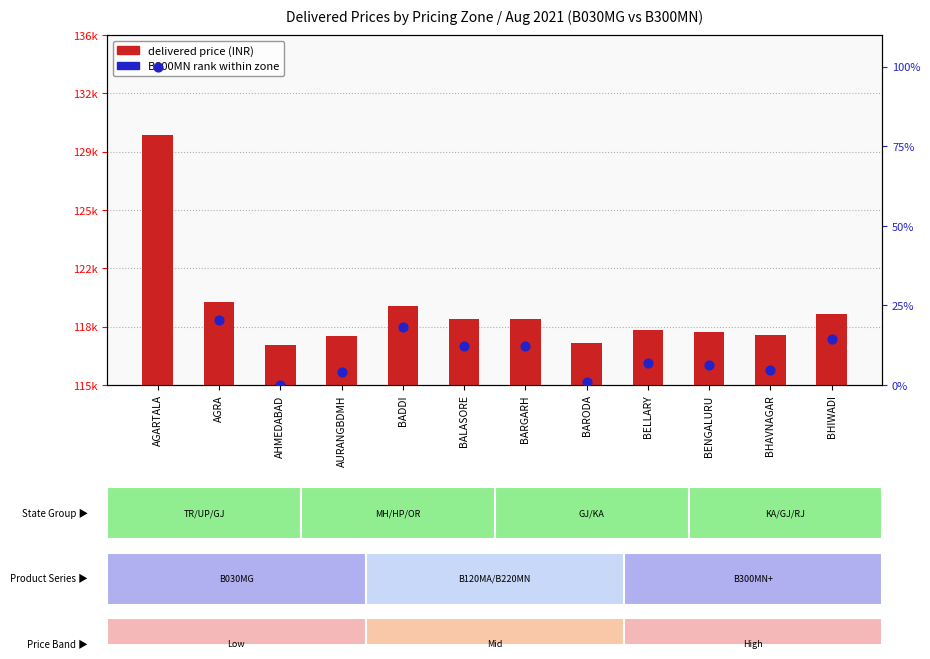

What is the total value across all series at AGARTALA?

130110.0